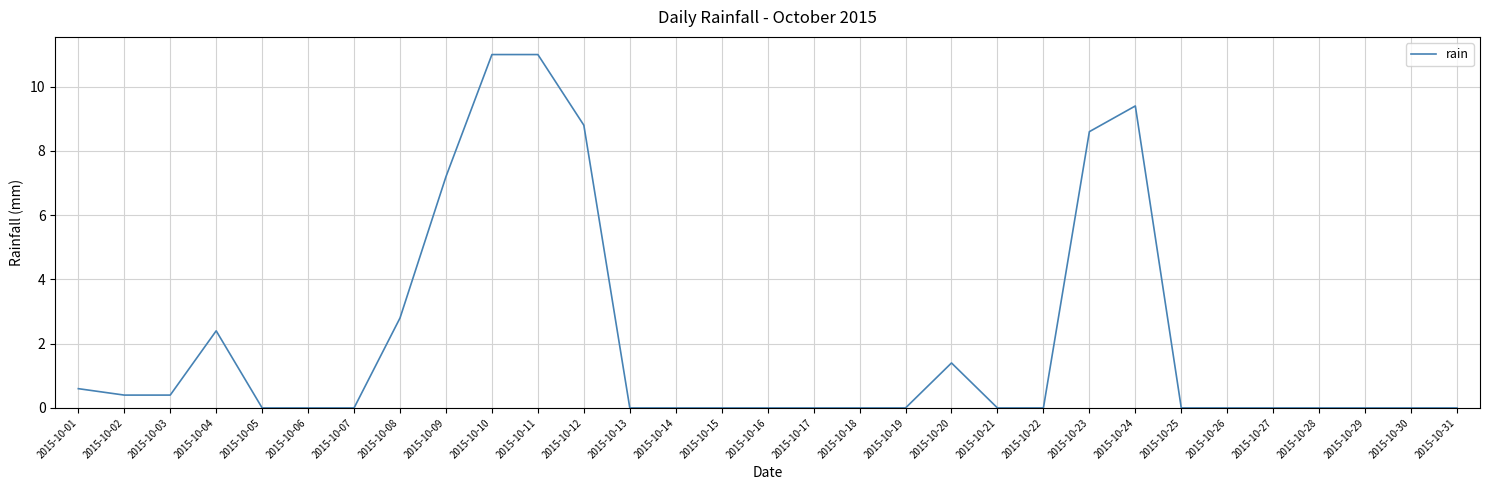

The chart shows a value of 0.0 at 2015-10-22. True or false?

True